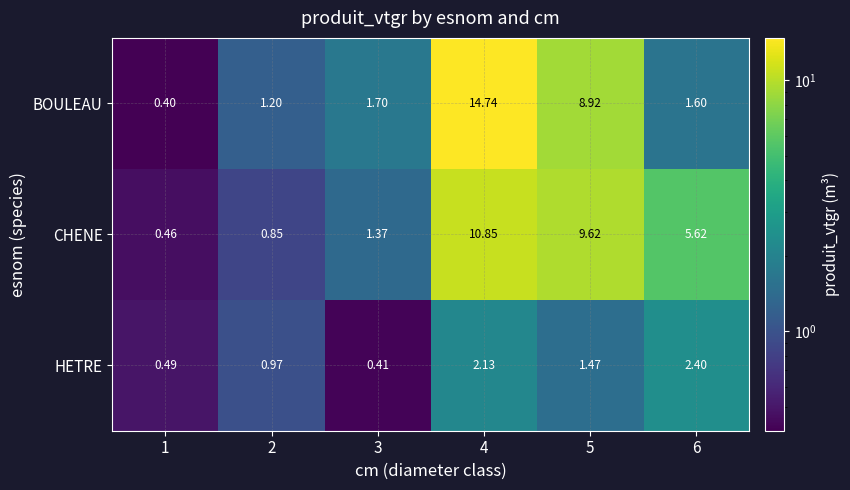

At which category is the sum across all series the highest?

4